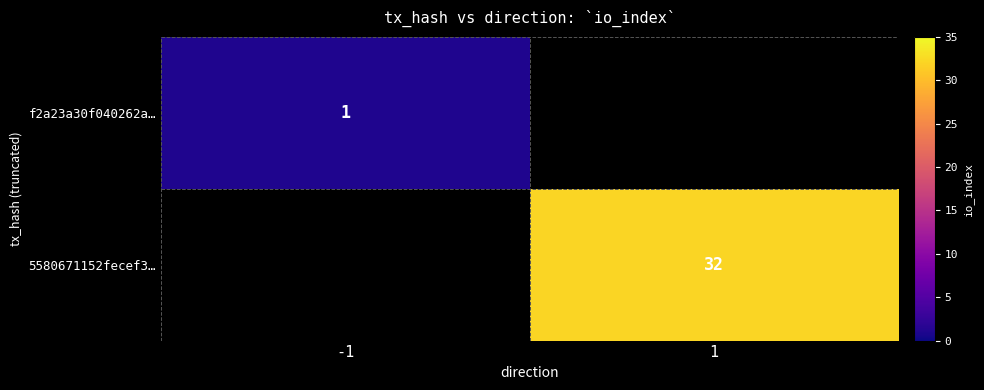

What is the maximum value shown in the chart?

32.0